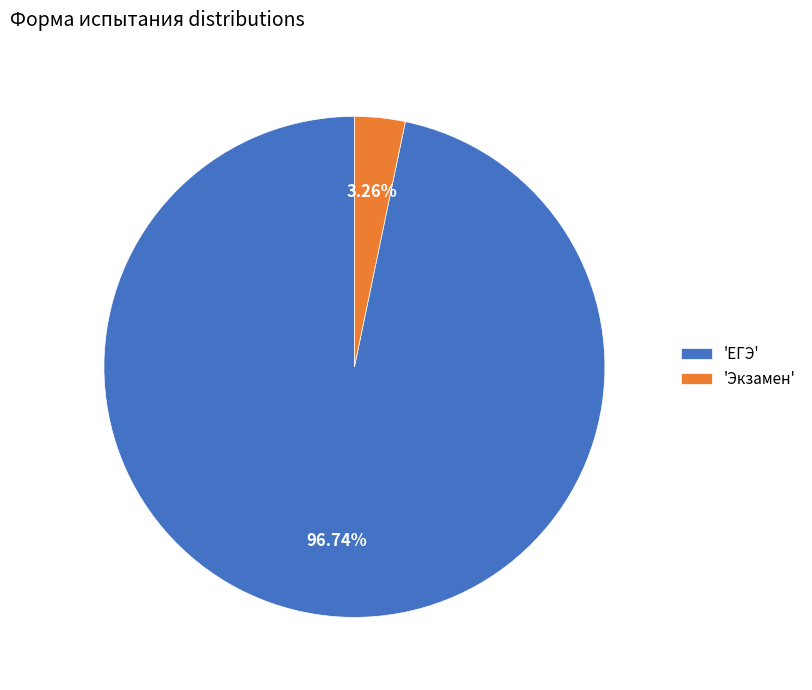

Is the sum of 'Экзамен' and 'ЕГЭ' greater than half?

Yes